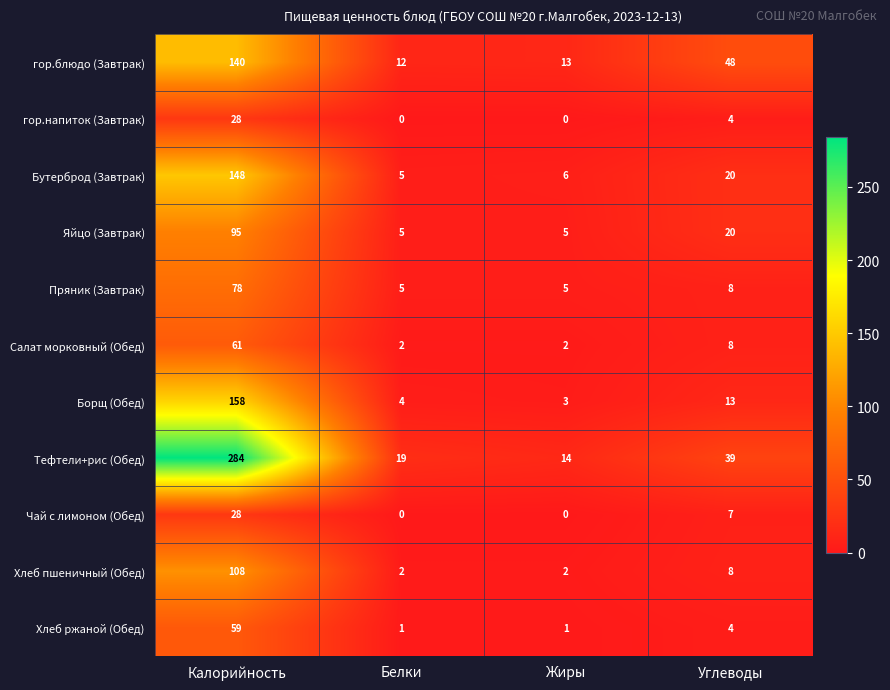

What is the sum of all Пряник (Завтрак) values?

96